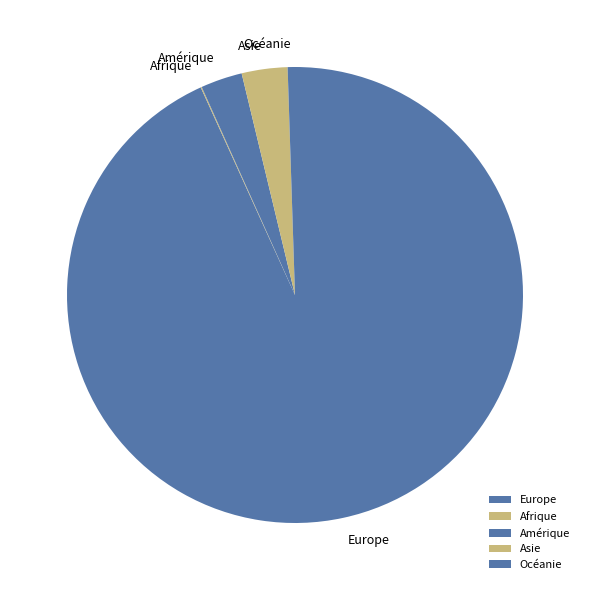

Is the sum of Amérique and Asie greater than half?

No